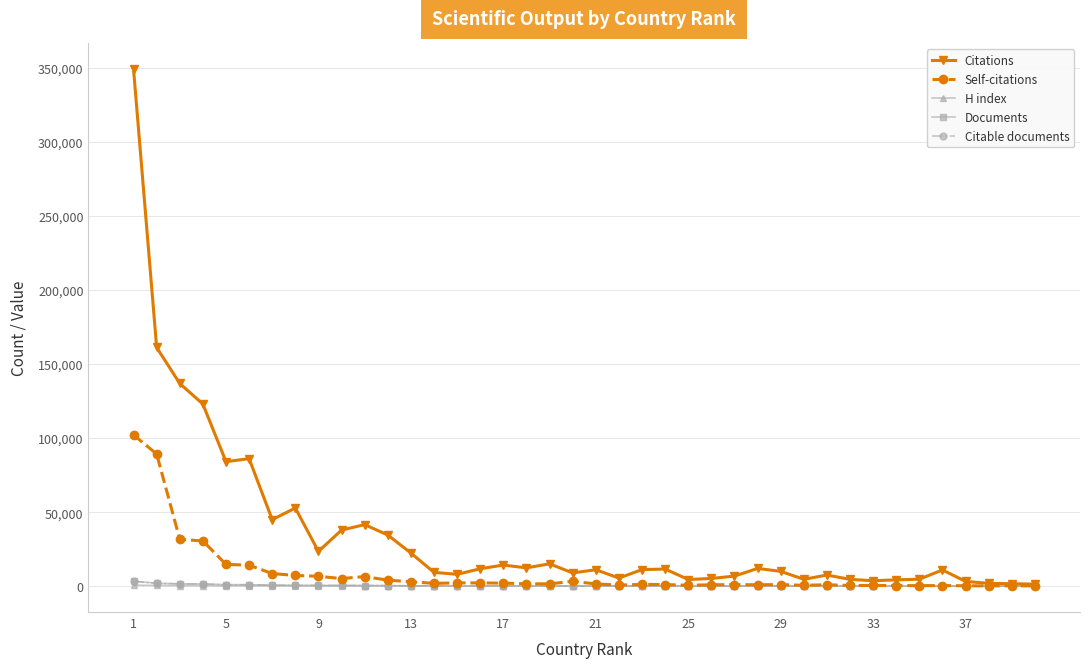

After their last crossing, which series has the higher values: Citable documents or H index?

H index